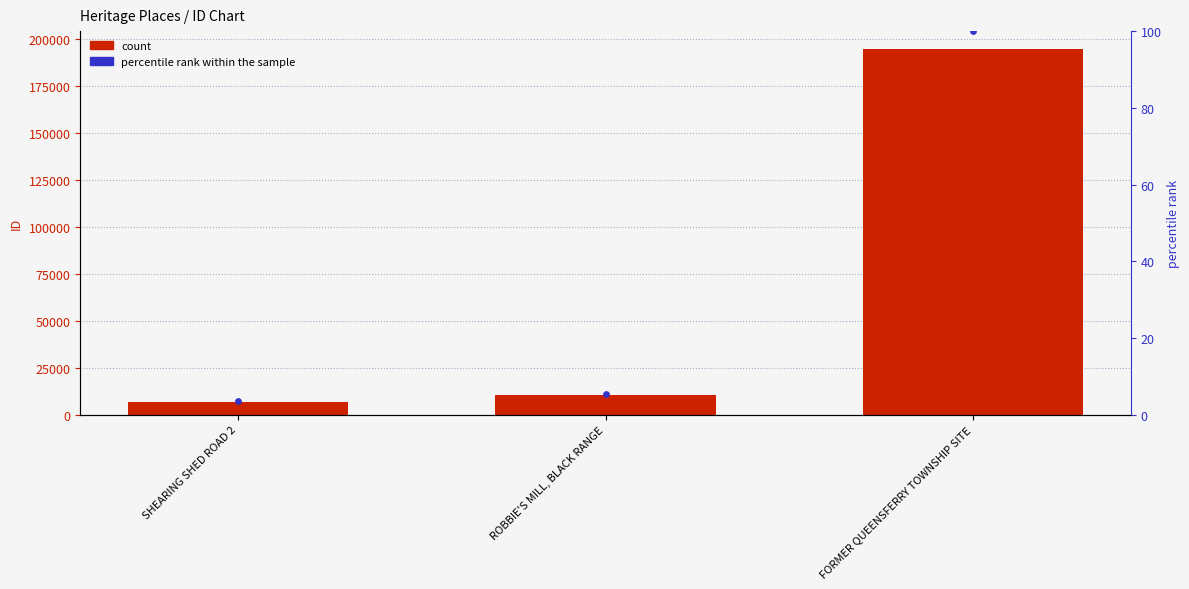

Which series reaches the maximum Y coordinate?

ID